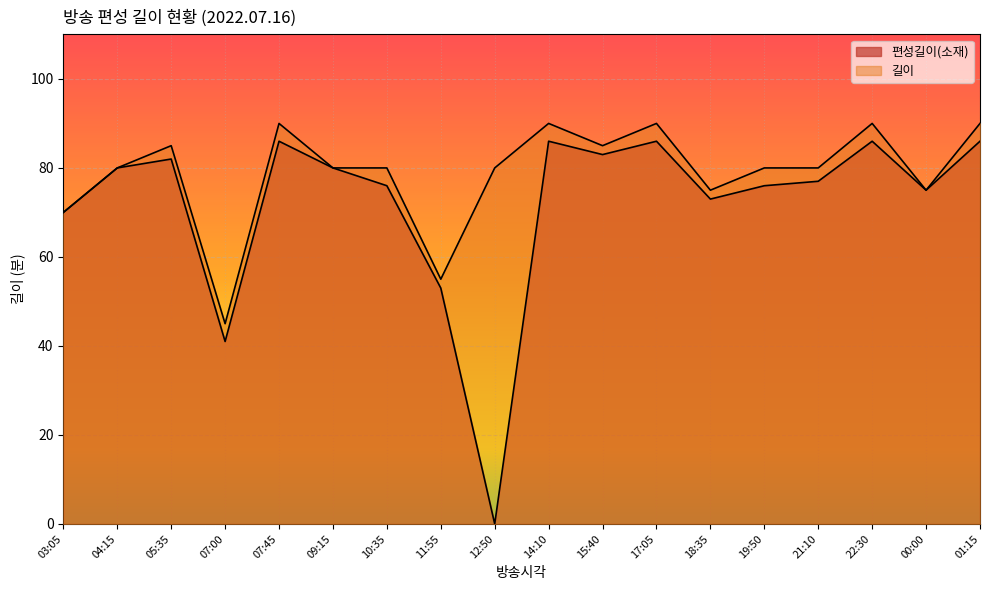

List the labels in order of 길이 value, smallest first.

07:00, 11:55, 03:05, 18:35, 00:00, 04:15, 09:15, 10:35, 12:50, 19:50, 21:10, 05:35, 15:40, 07:45, 14:10, 17:05, 22:30, 01:15